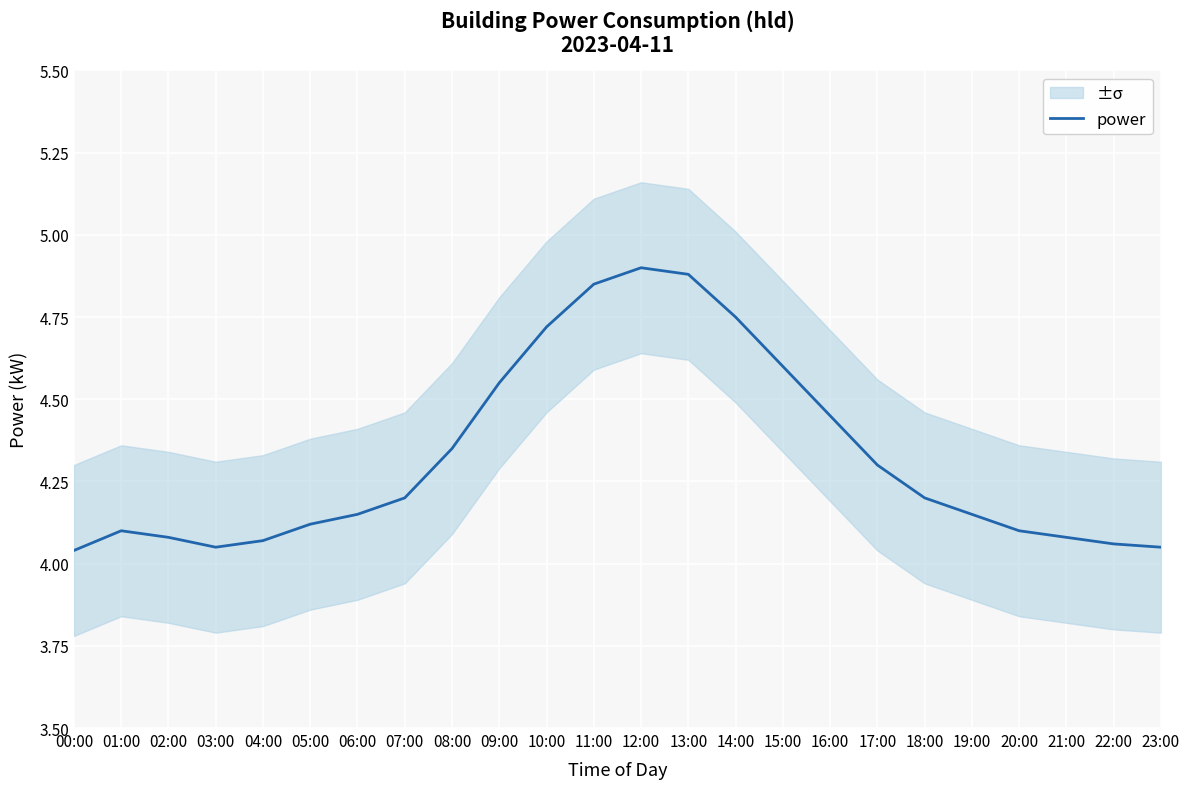

The value of power at 12:00 is 8.8. True or false?

False